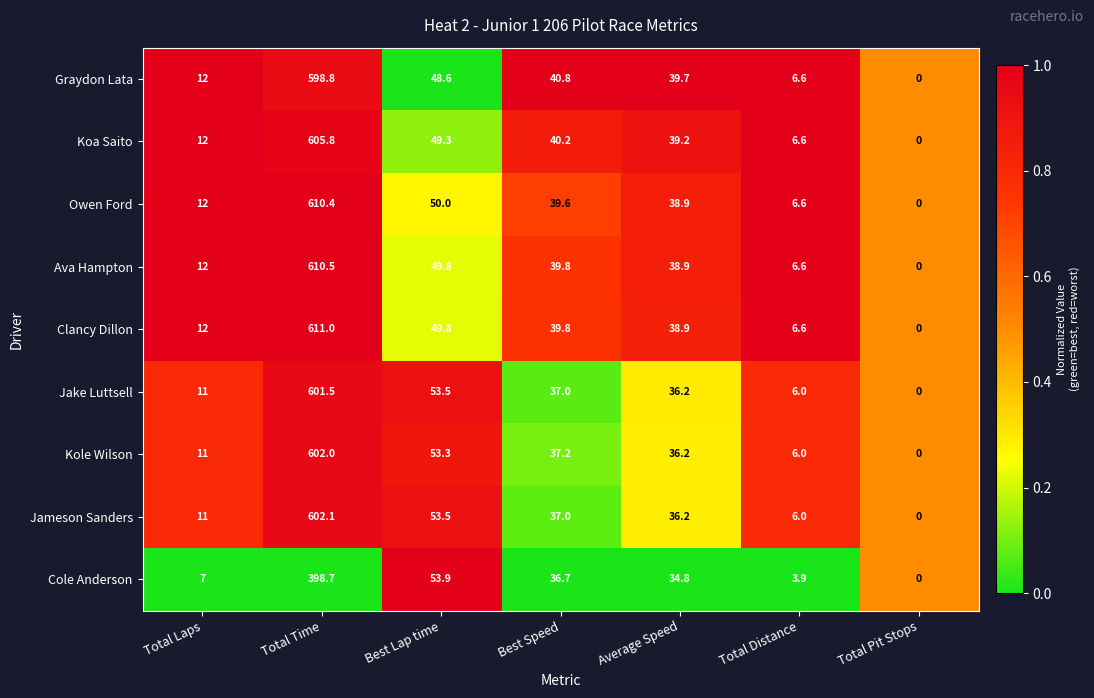

What is the total value across all series at Total Laps?

100.0